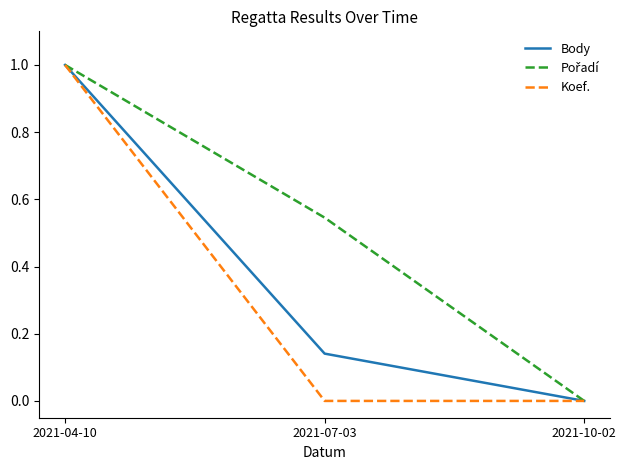

What is the total value across all series at 2021-07-03?

0.7